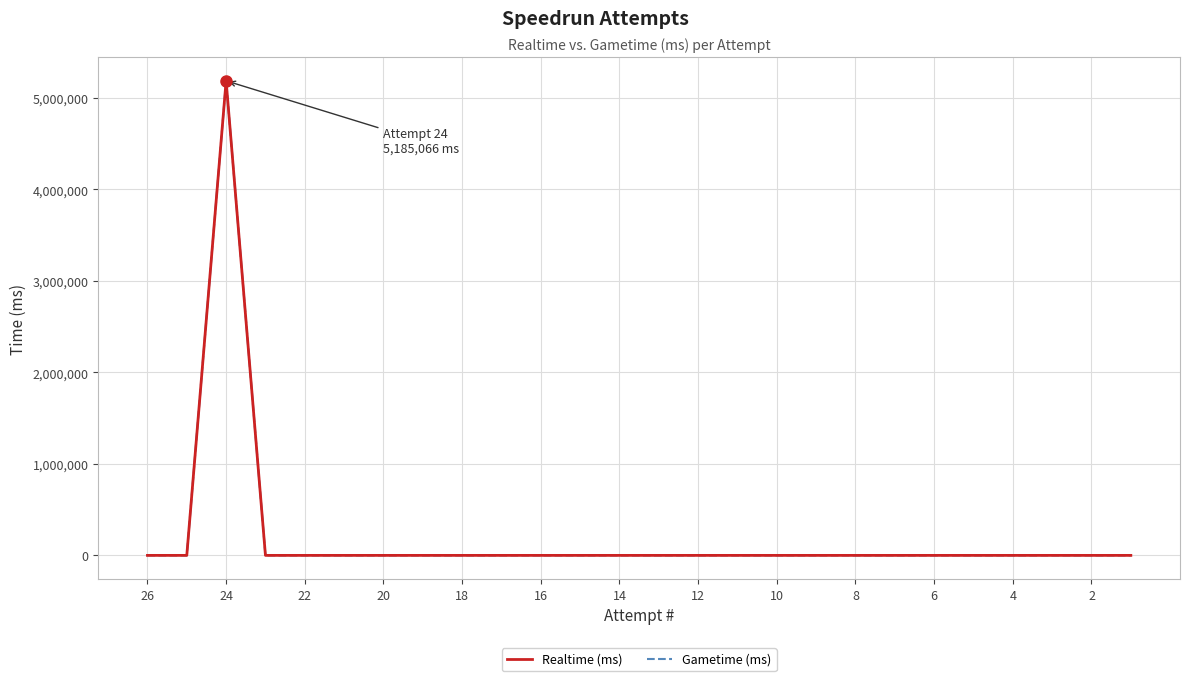

True or false: Realtime (ms) and Gametime (ms) cross at least once.

False